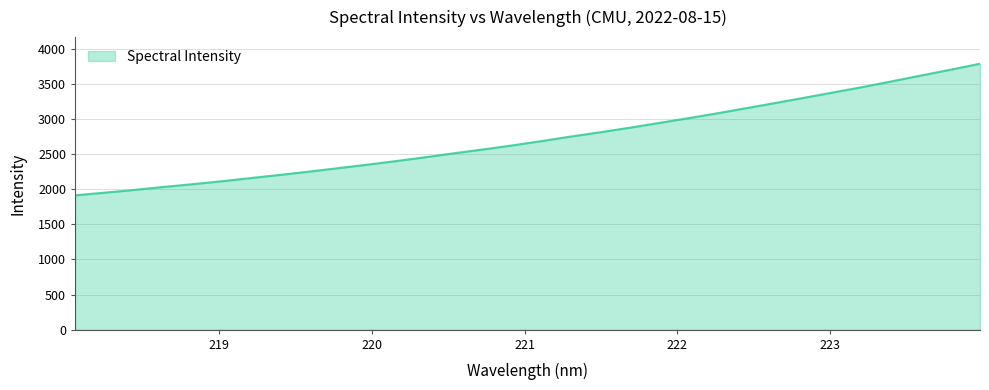

What is the greatest value displayed?

3784.3